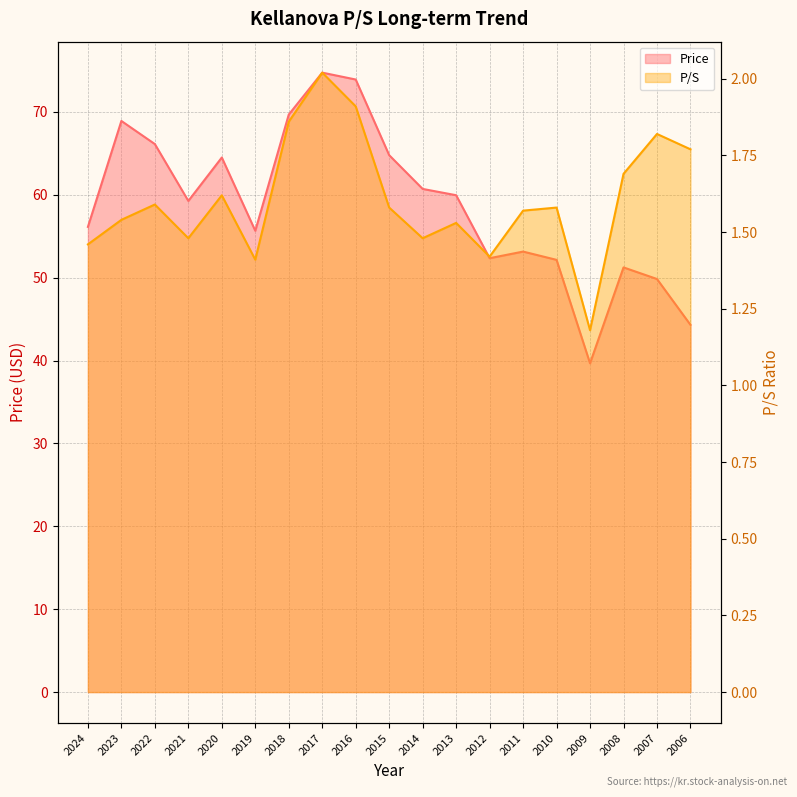

Read the Price value at 2020.

64.5